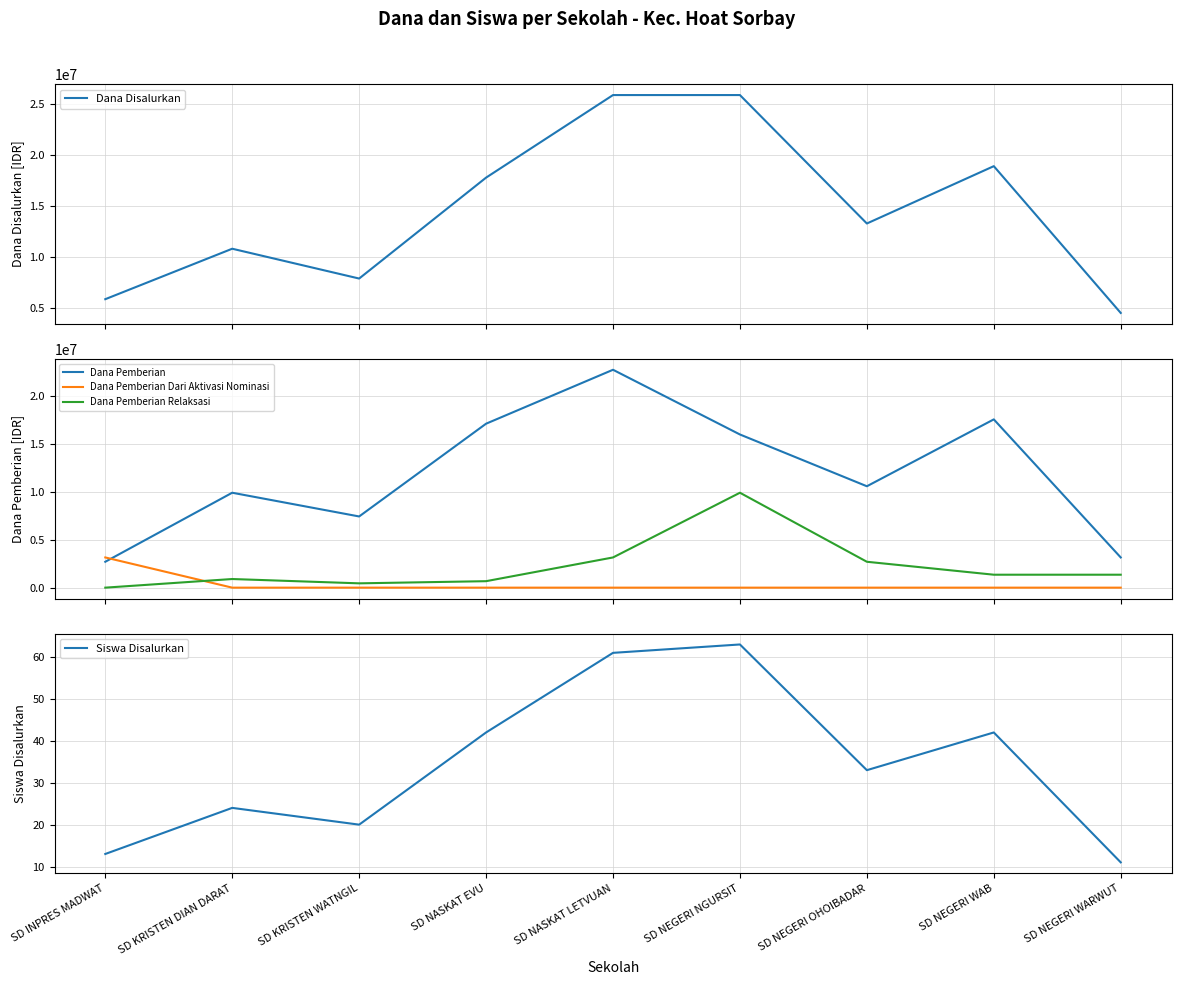

Does the chart display data point markers on the line(s)?

No